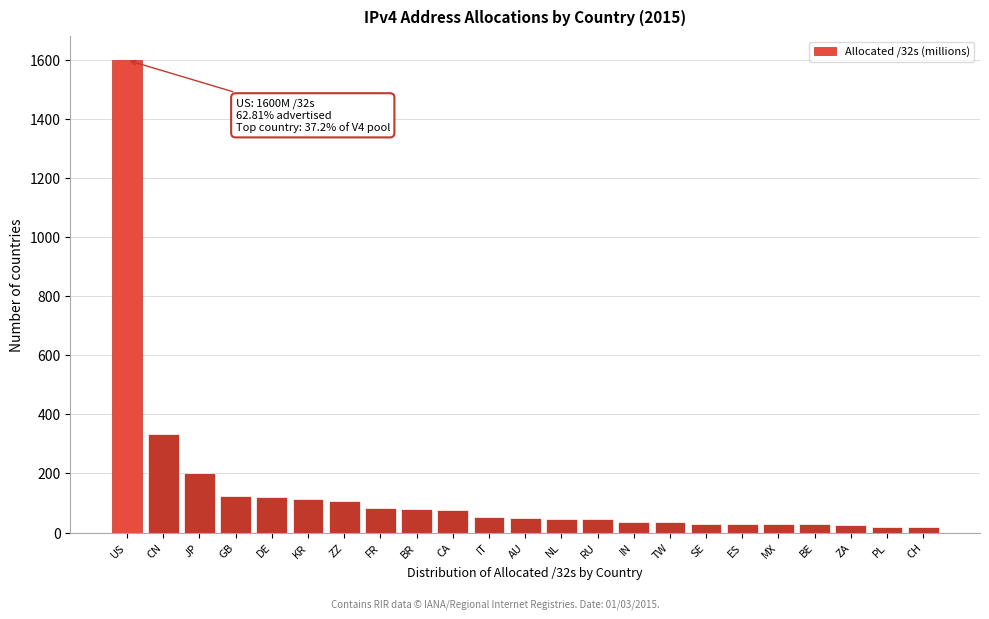

At which label is the value closest to 809?

CN